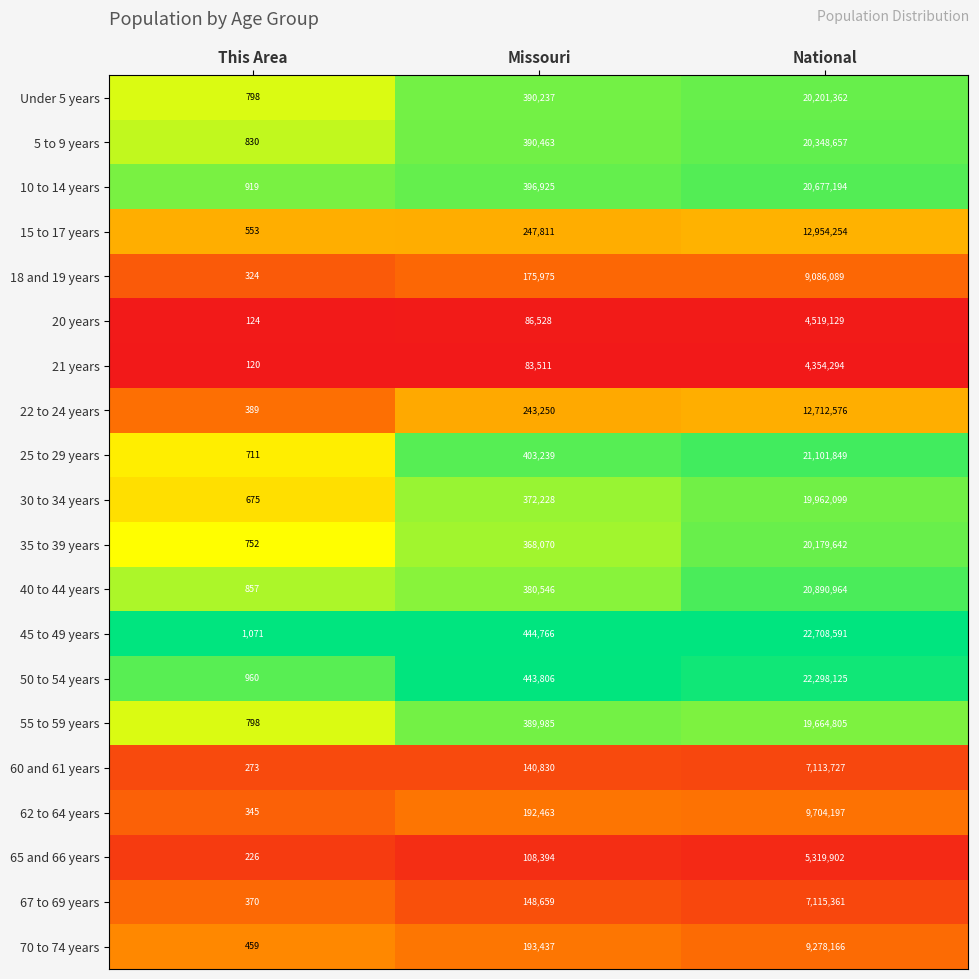

What is the minimum value for 60 and 61 years?

273